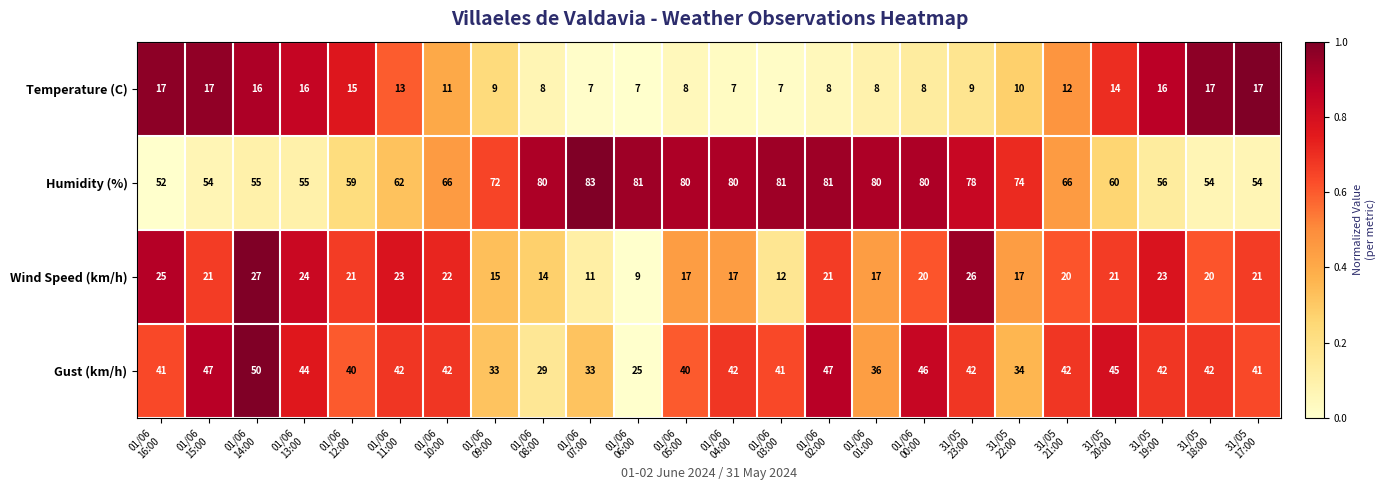

What is the difference between the maximum and minimum values in the Humidity (%) series?

31